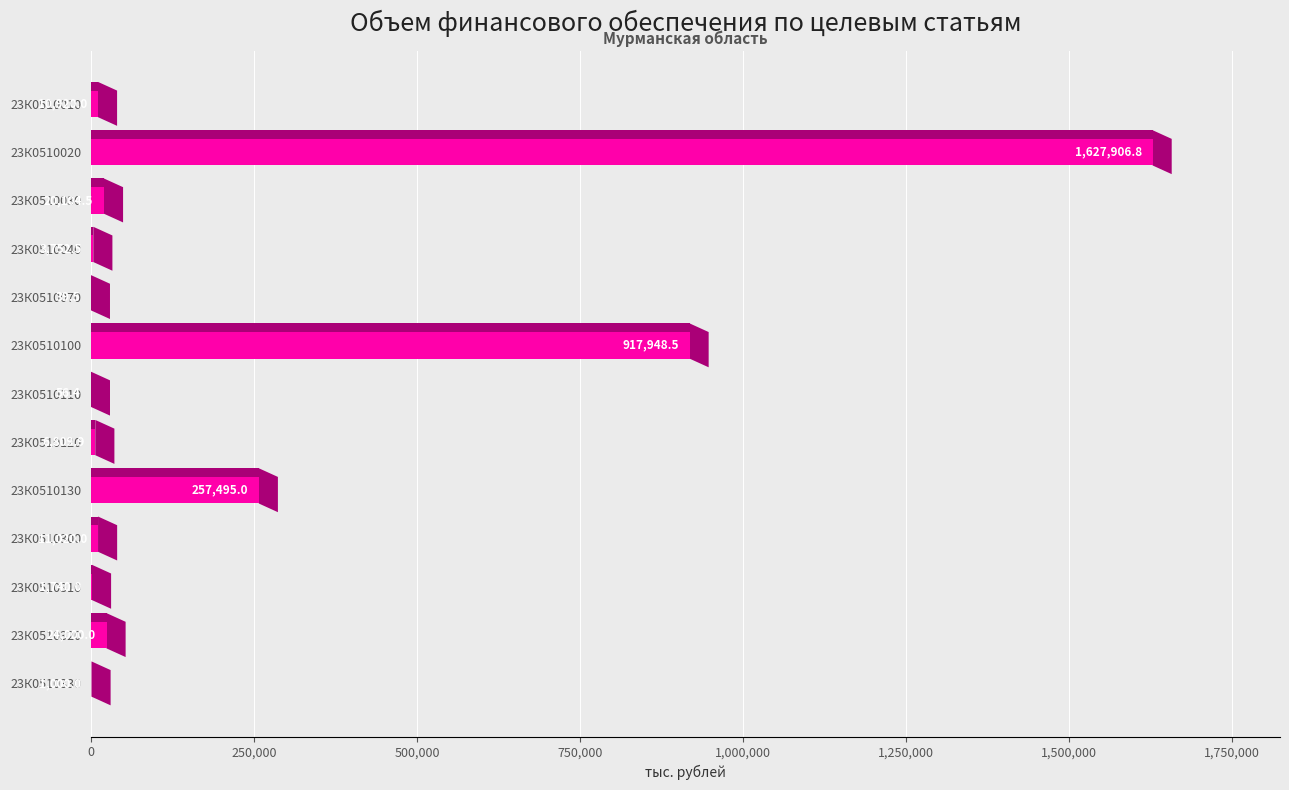

What is the sum of all values?

2882793.1